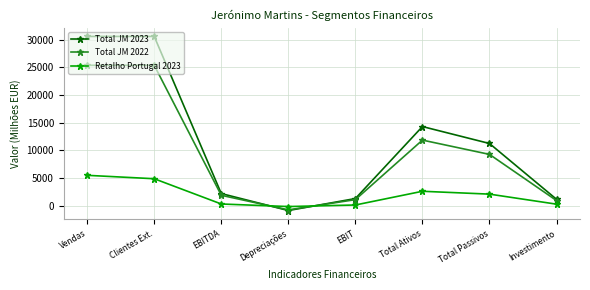

What is the minimum value for Total JM 2023?

-902